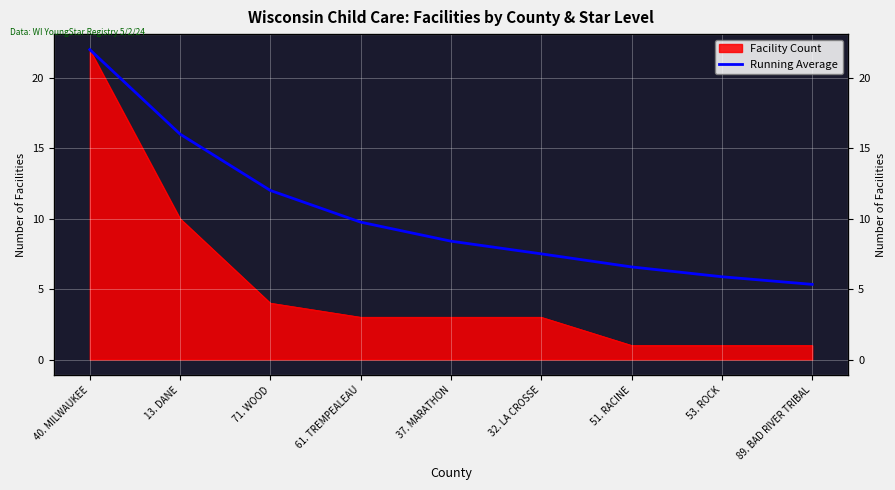

Rank the categories by value from lowest to highest.

89. BAD RIVER TRIBAL, 53. ROCK, 51. RACINE, 32. LA CROSSE, 37. MARATHON, 61. TREMPEALEAU, 71. WOOD, 13. DANE, 40. MILWAUKEE